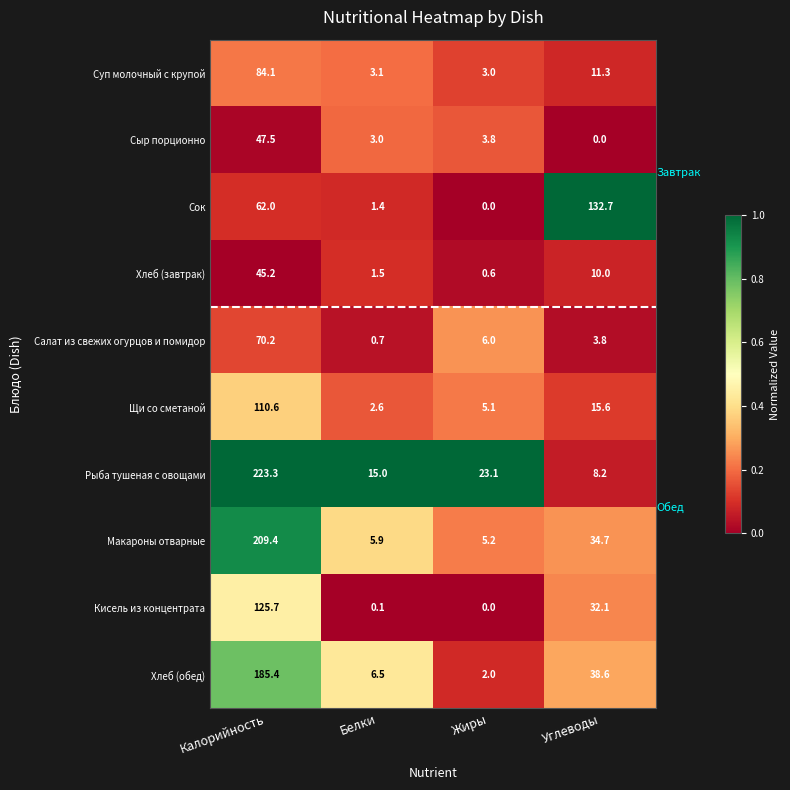

The Салат из свежих огурцов и помидор series shows 0.7 at Белки. True or false?

True